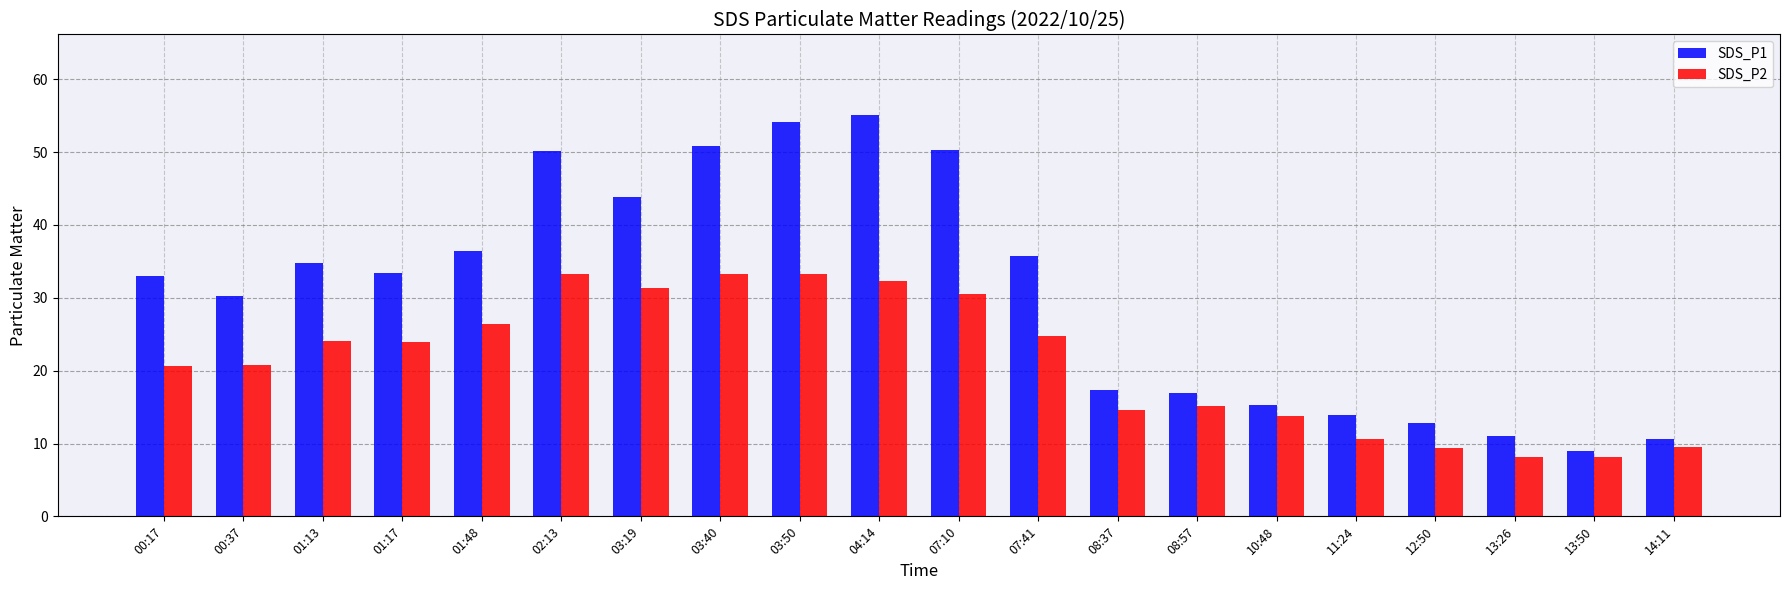

At which label does SDS_P1 reach its minimum?

13:50